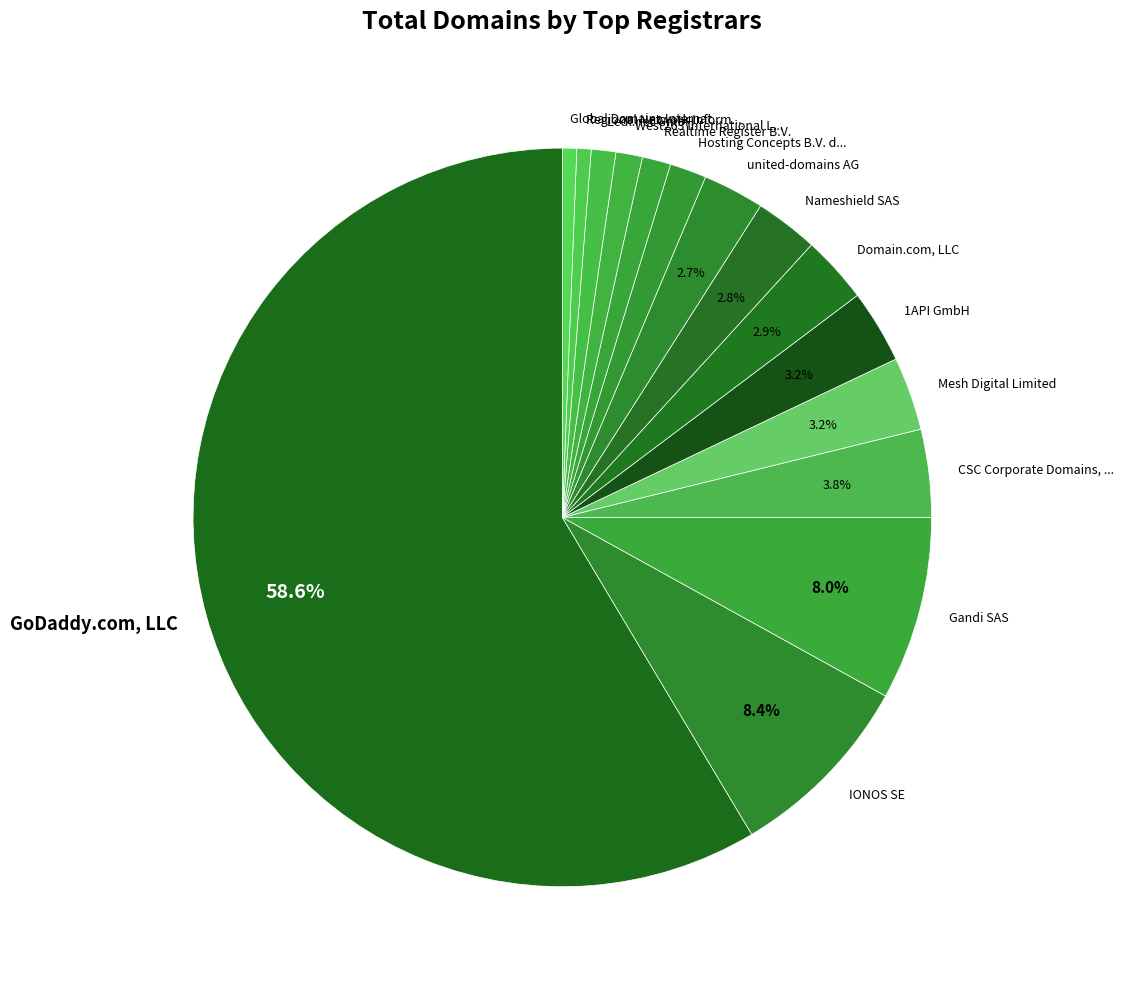

Combined, do 1API GmbH and IONOS SE account for over 50%?

No